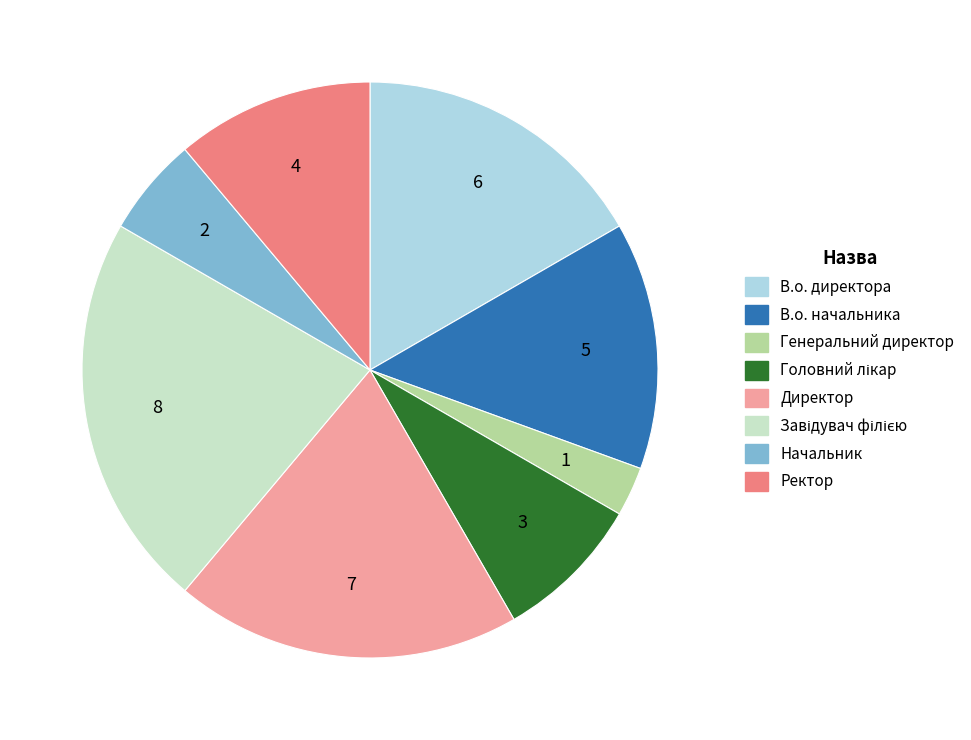

Between В.о. директора and В.о. начальника, which is larger?

В.о. директора